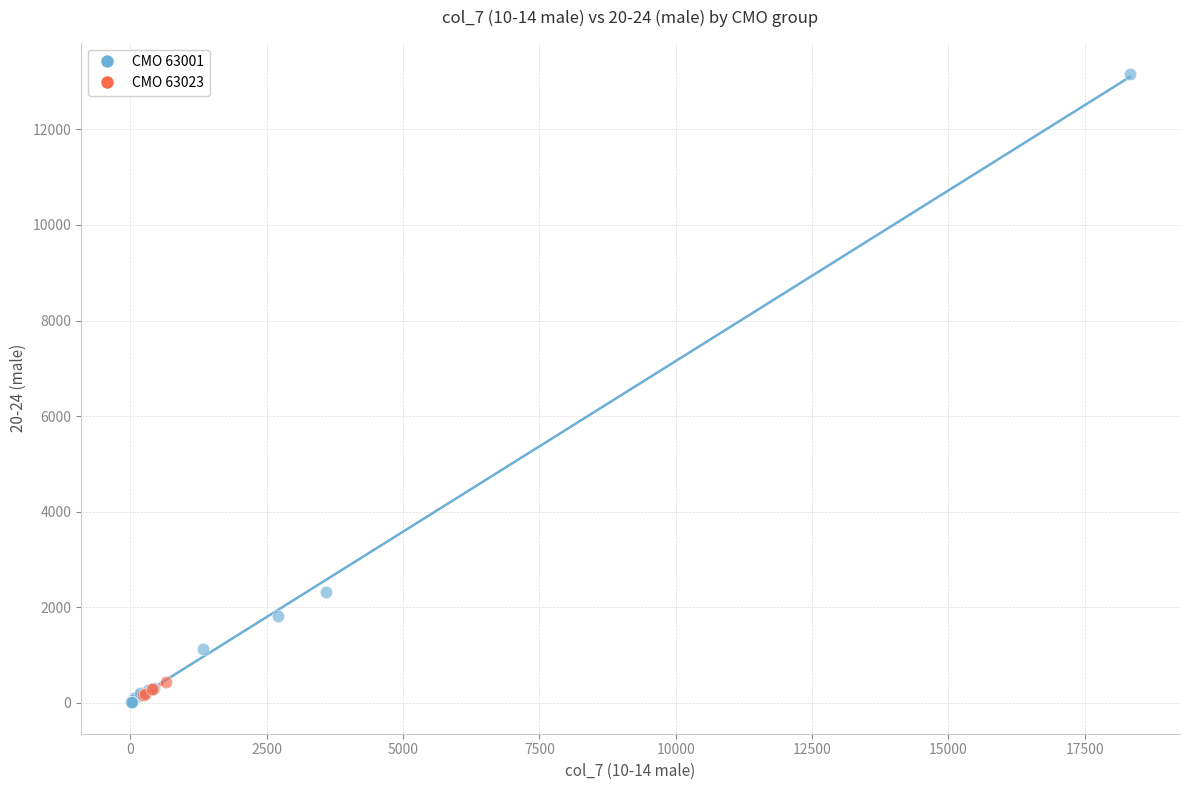

Which series contains the highest Y value?

CMO 63001